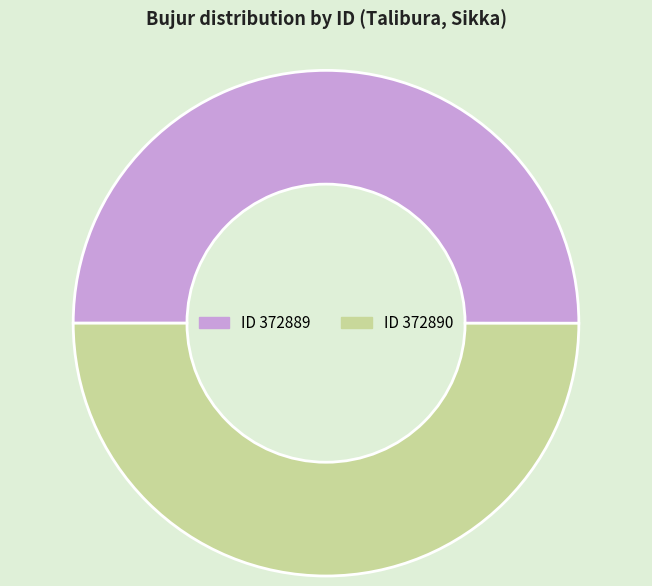

What is the largest slice in the pie chart?

372889